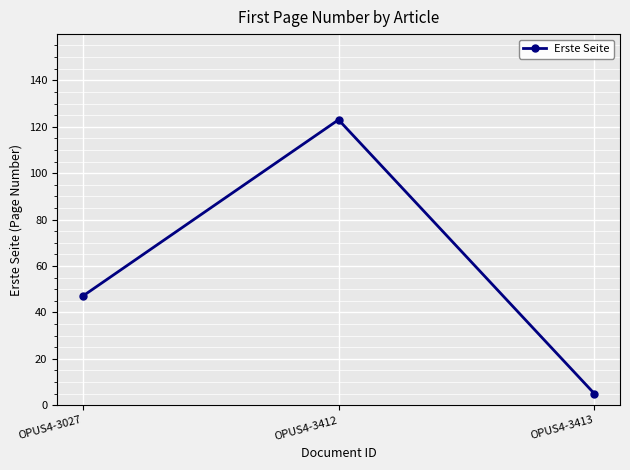

What is the difference between the maximum and minimum values?

118